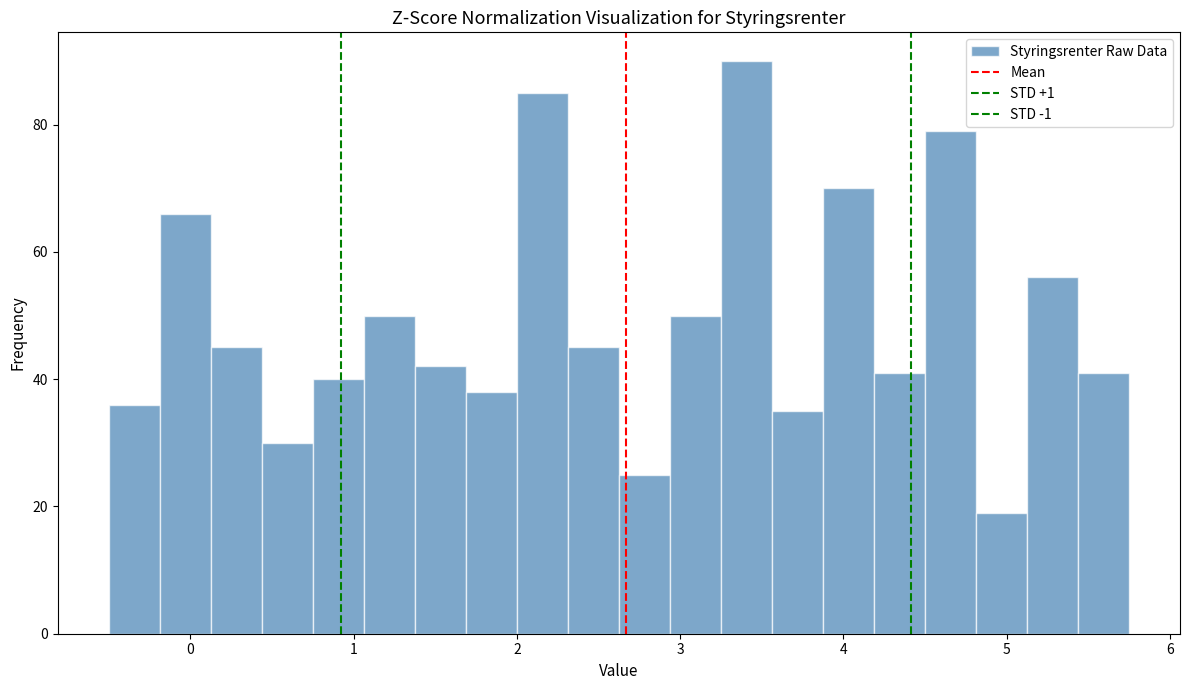

Read against the x-axis, roughly where is the centre of the tallest bar?

3.4